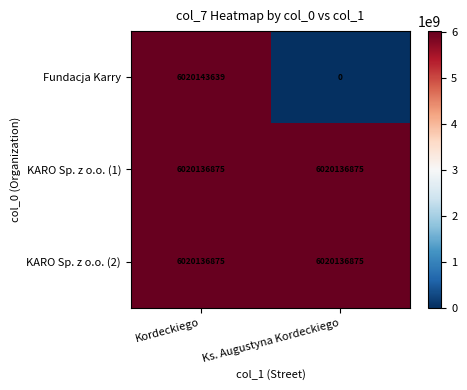

List the labels in order of Fundacja Karry value, largest first.

Kordeckiego, Ks. Augustyna Kordeckiego